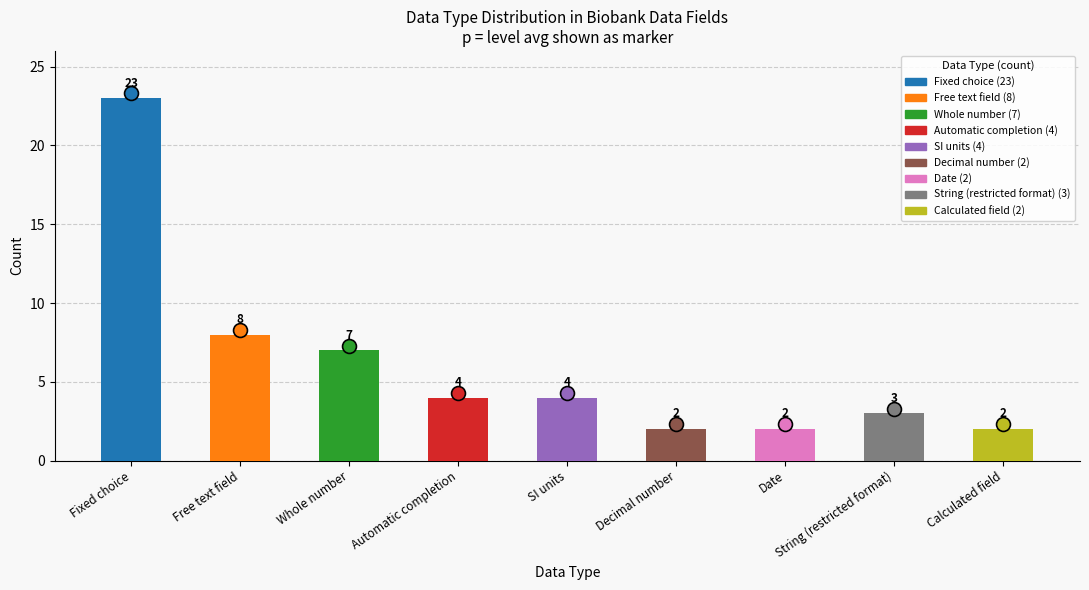

What is the difference between the maximum and second lowest values?

21